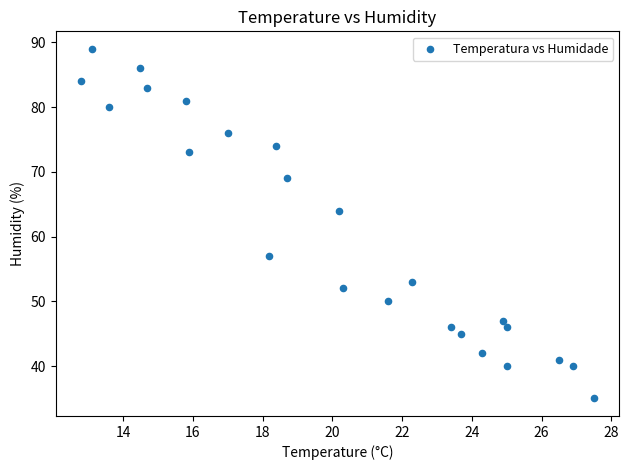

What is the range of Y values (max minus min)?

54